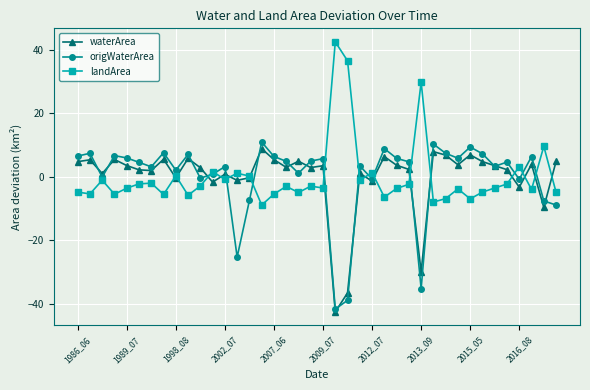

What is the value of the landArea point at the 21st from the left?

-3.5